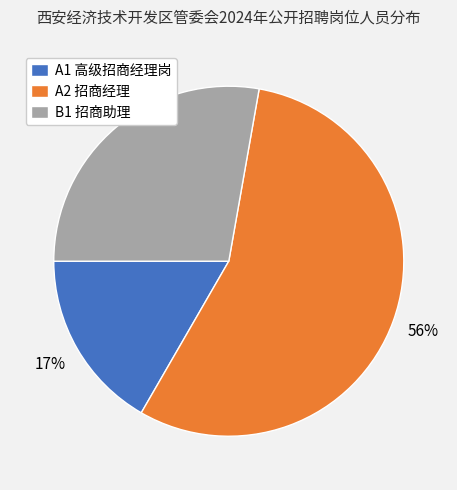

Is it true that A2 招商经理 is 56% of the pie?

True